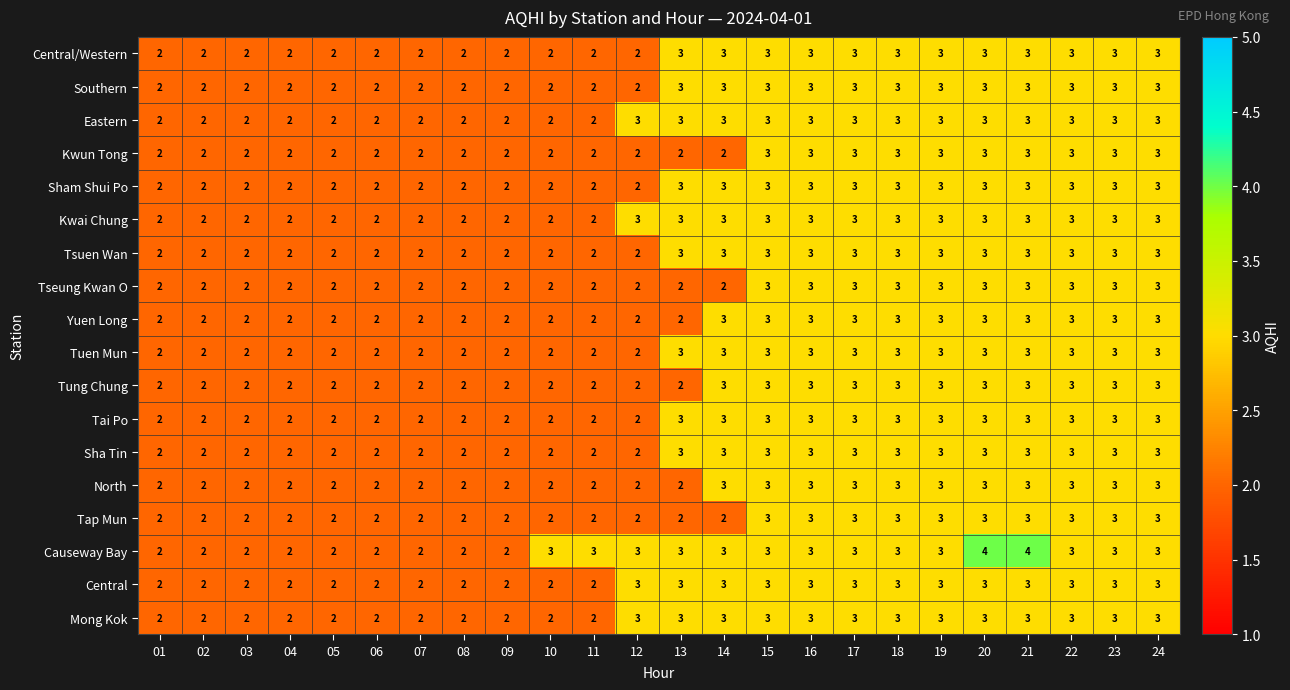

Which series has the largest total across all categories?

Causeway Bay